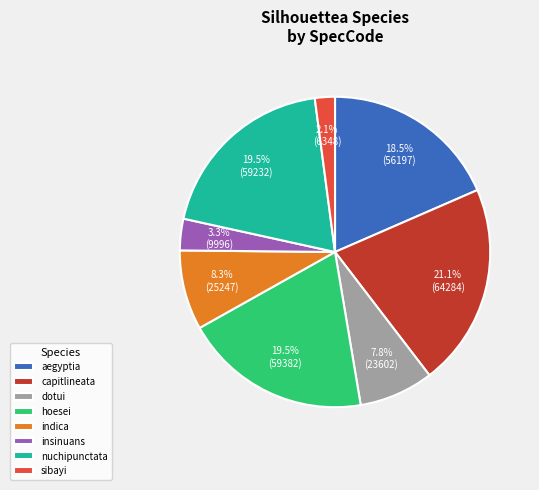

To the nearest percent, what is the difference between the dotui and aegyptia slice percentages?

11%